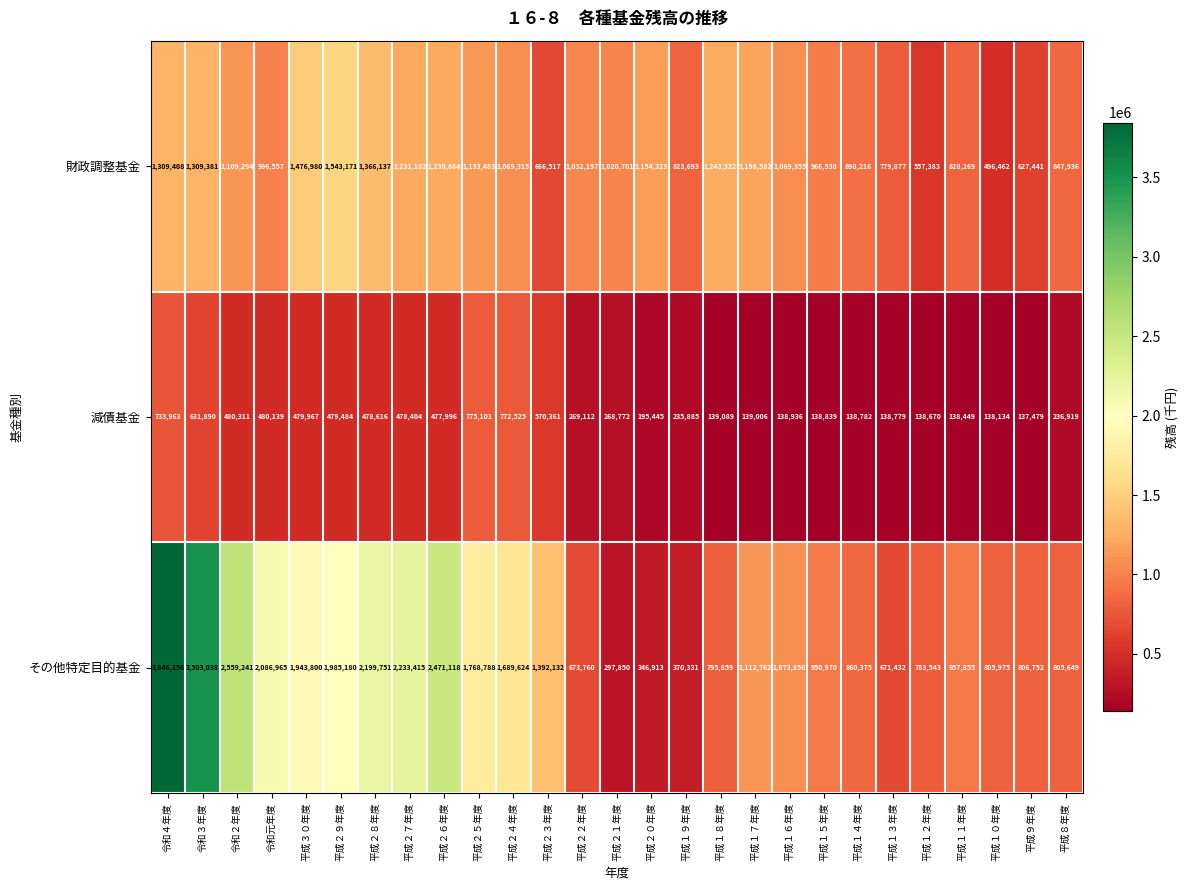

Rank the series at 平成１５年度 from lowest to highest value.

減債基金, その他特定目的基金, 財政調整基金